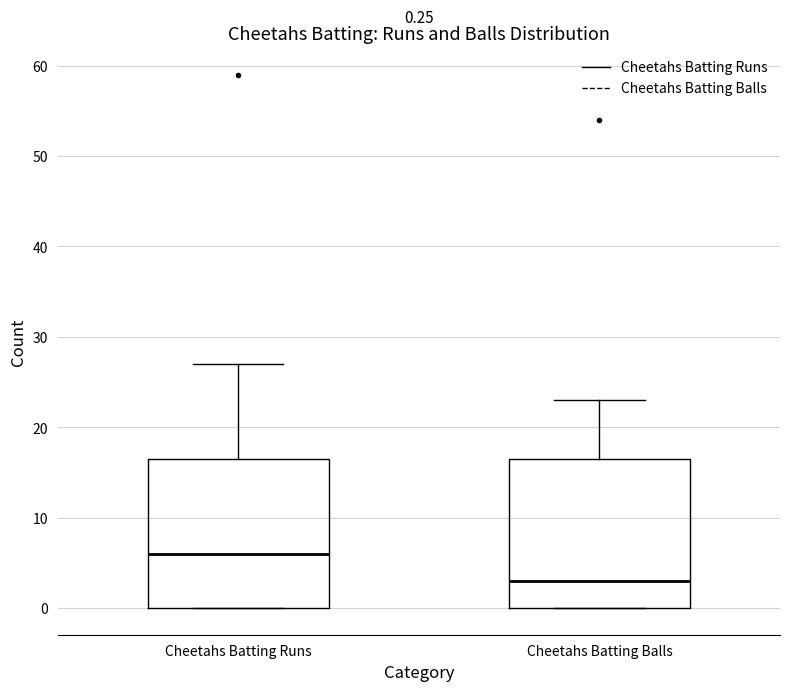

Which box has the highest median line?

Cheetahs Batting Runs